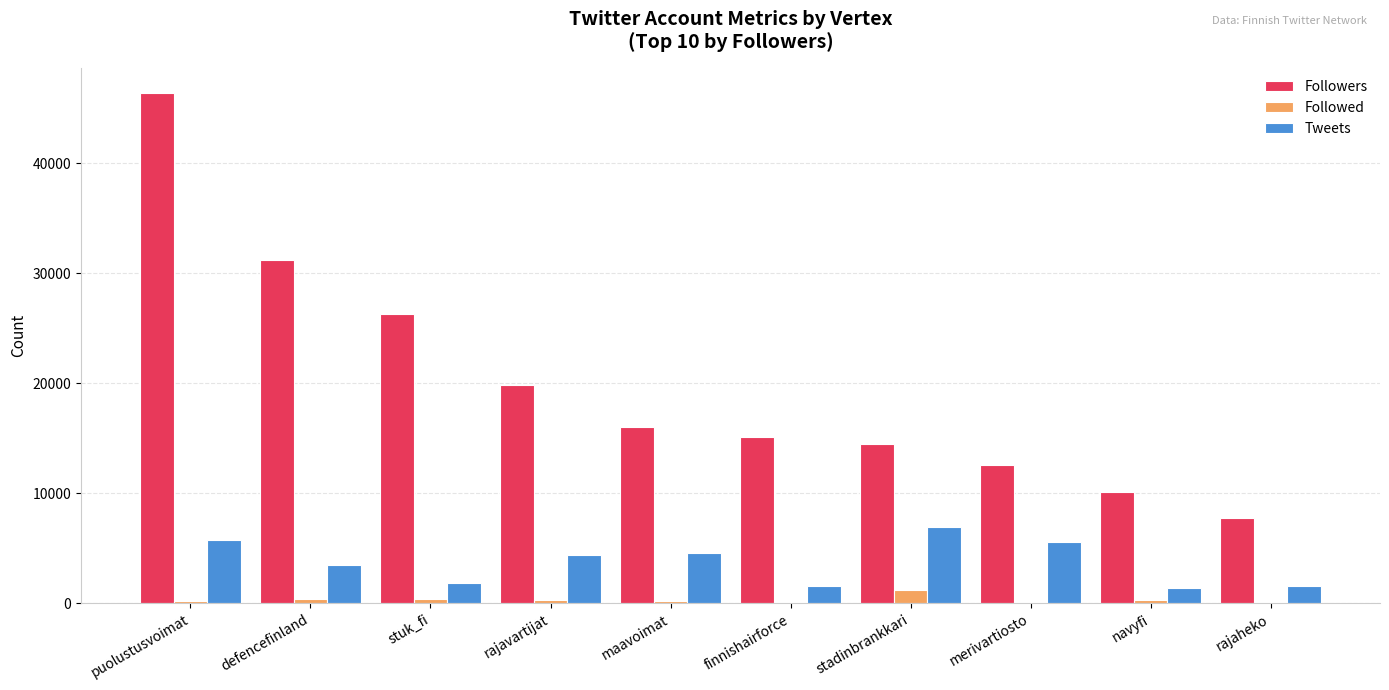

What is the greatest value displayed?

46355